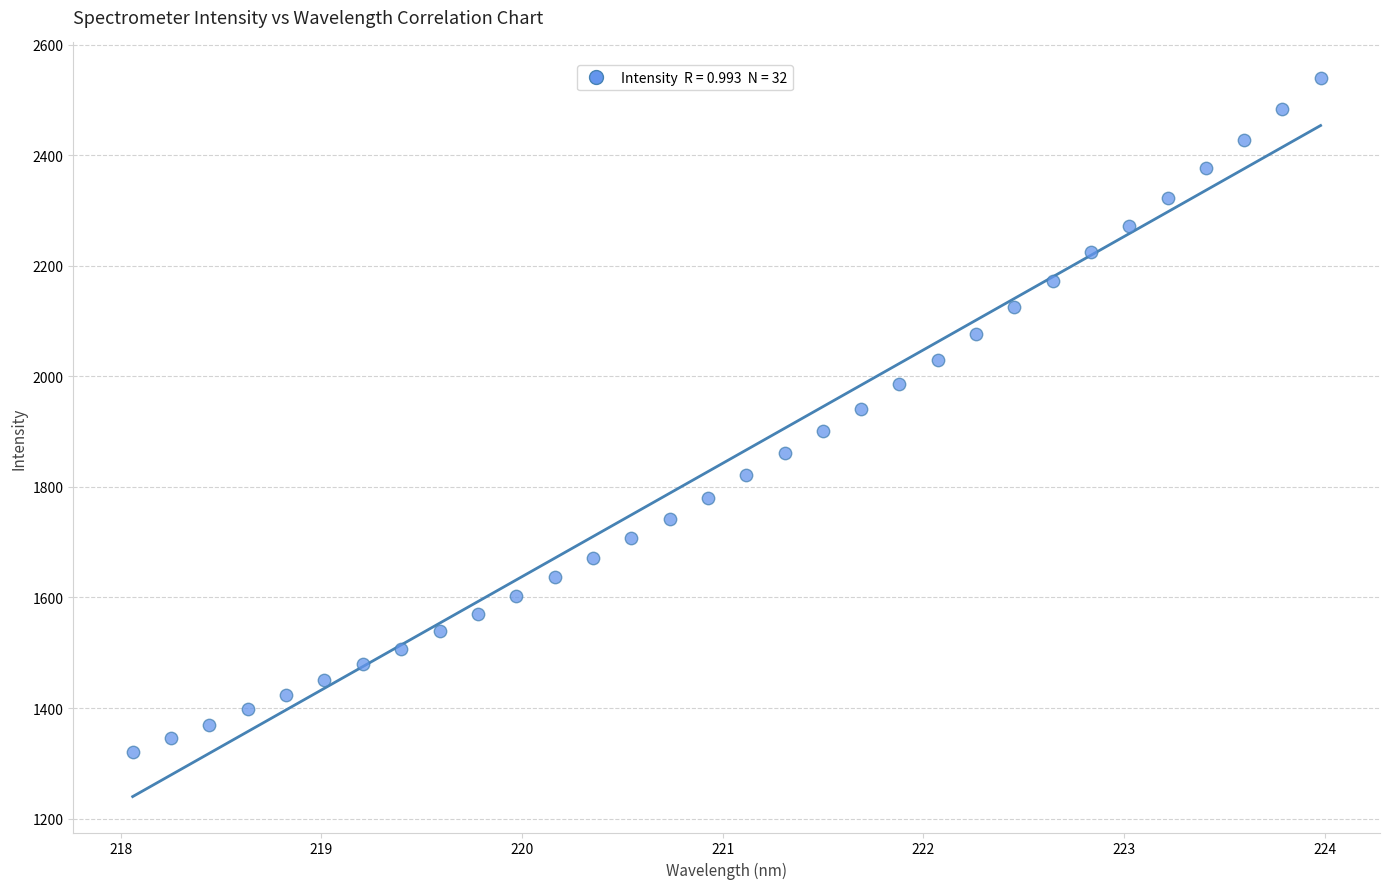

What is the range of Y values (max minus min)?

1218.0